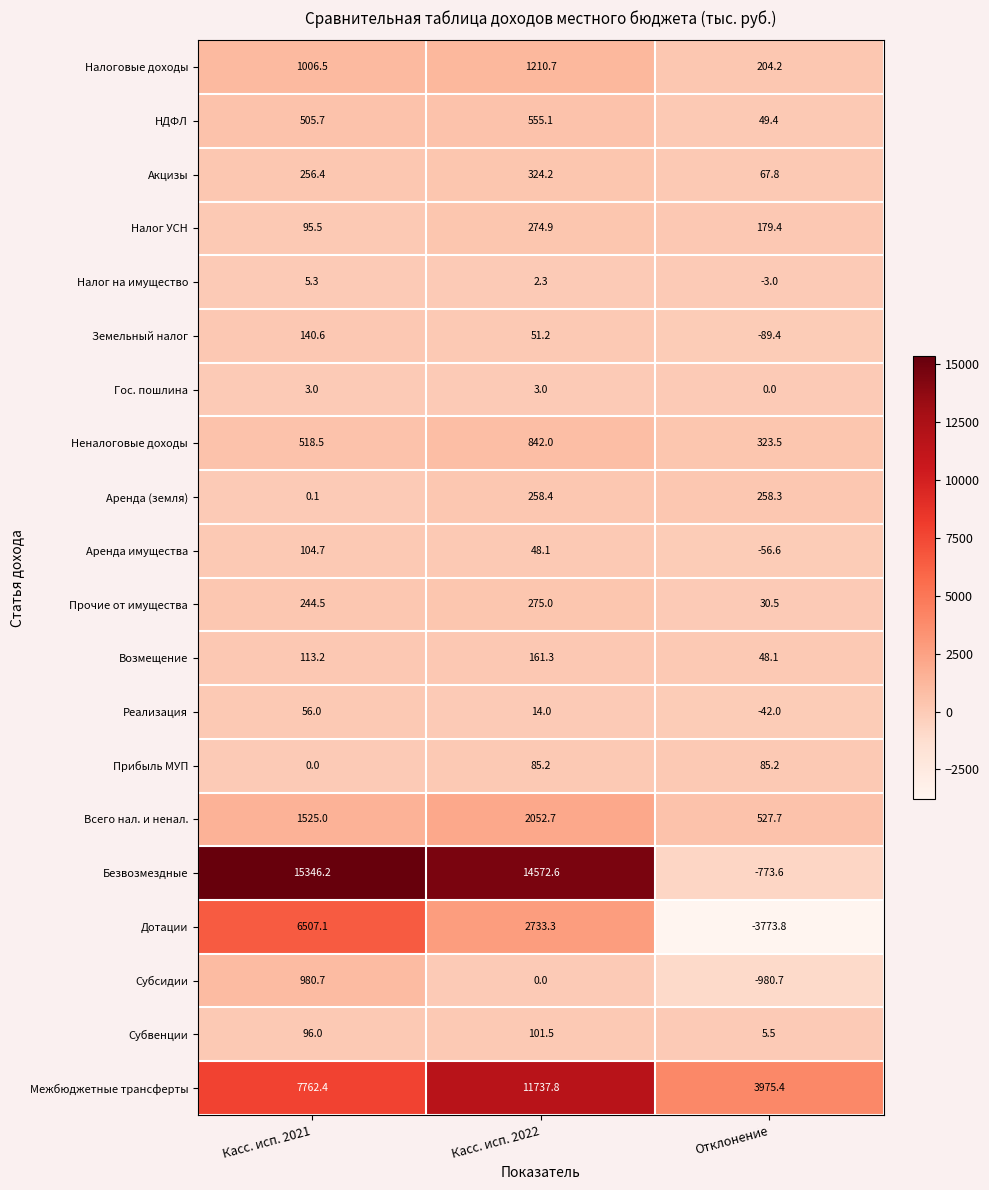

What is the total value across all series at Касс. исп. 2021?

35267.4